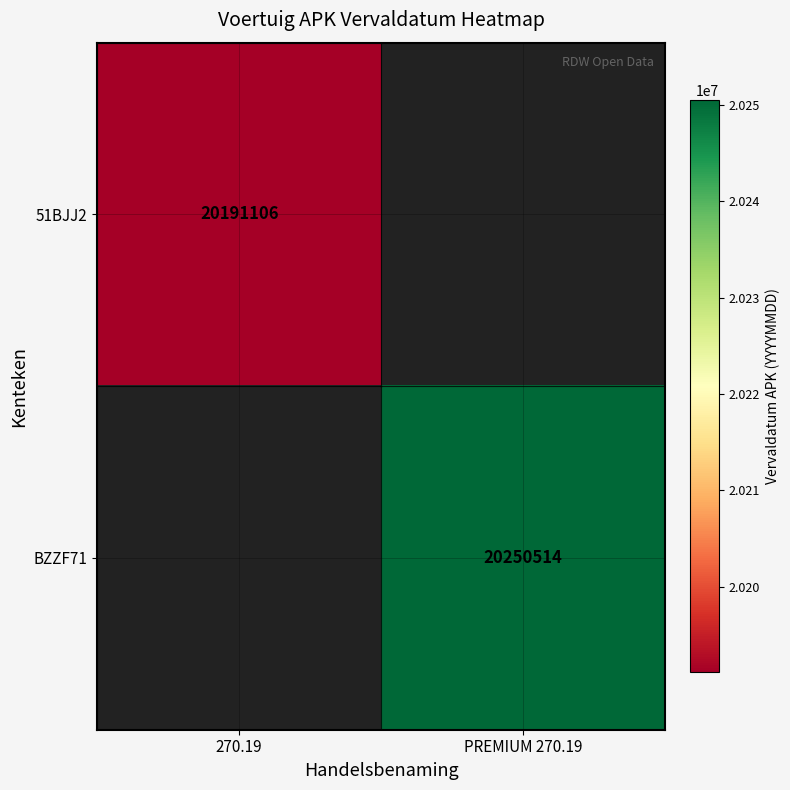

Is the value of 51BJJ2 at 270.19 greater than the value of BZZF71 at PREMIUM 270.19?

No